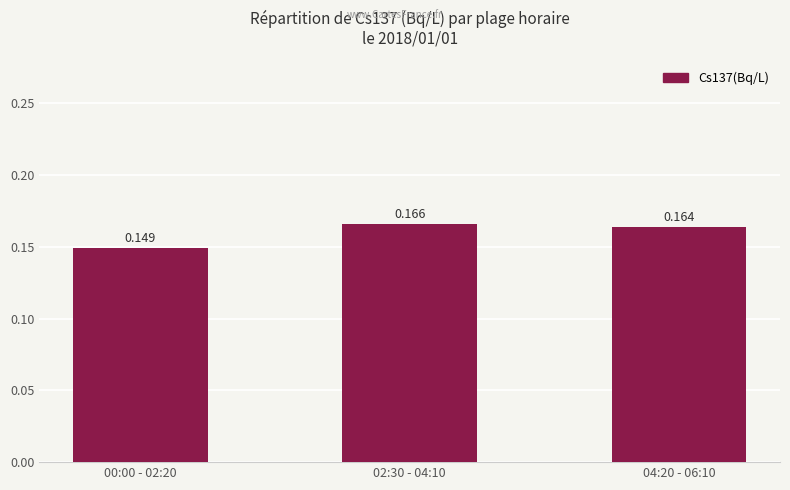

Reading right to left, list all the values displayed in this chart.

04:20 - 06:10=0.2	02:30 - 04:10=0.2	00:00 - 02:20=0.1